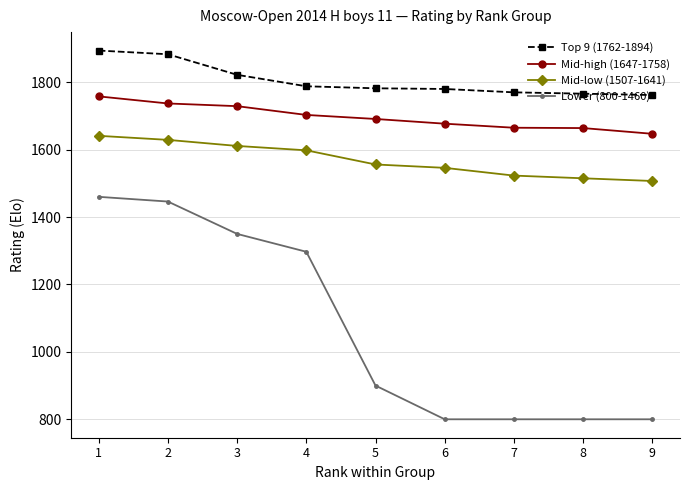

Which series has the largest total across all categories?

Top 9 (1762-1894)